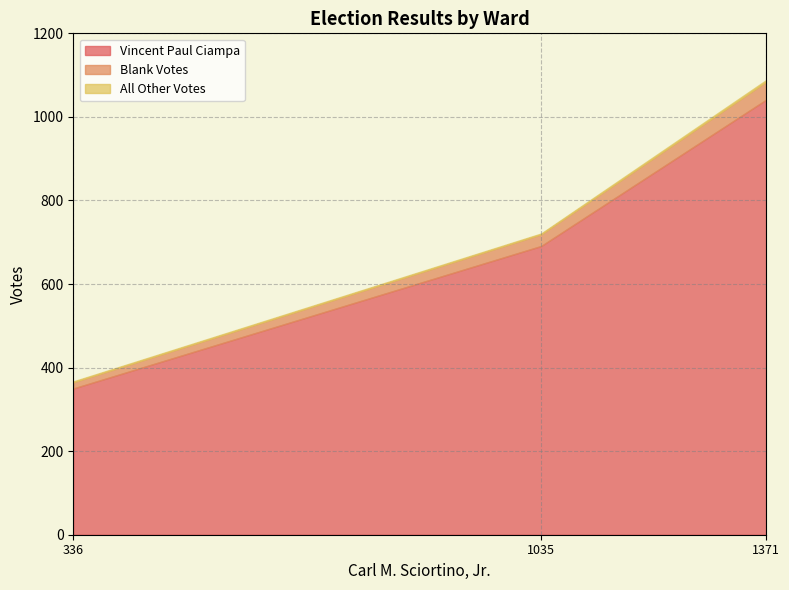

What is the sum of all Vincent Paul Ciampa values?

2082